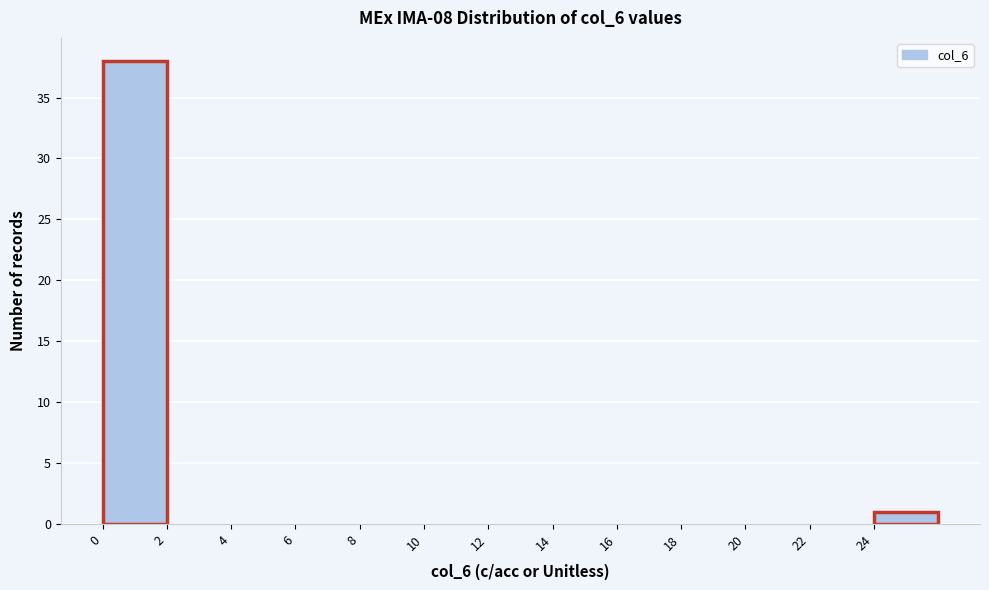

Reading left to right, transcribe this chart: for each bar, give the range it covers on the x-axis and its height. The values are not printed on the chart, so give them approximately, as read against the axis.

0 to 2: 38
2 to 4: 0
4 to 6: 0
6 to 8: 0
8 to 10: 0
10 to 12: 0
12 to 14: 0
14 to 16: 0
16 to 18: 0
18 to 20: 0
20 to 22: 0
22 to 24: 0
24 to 26: 1